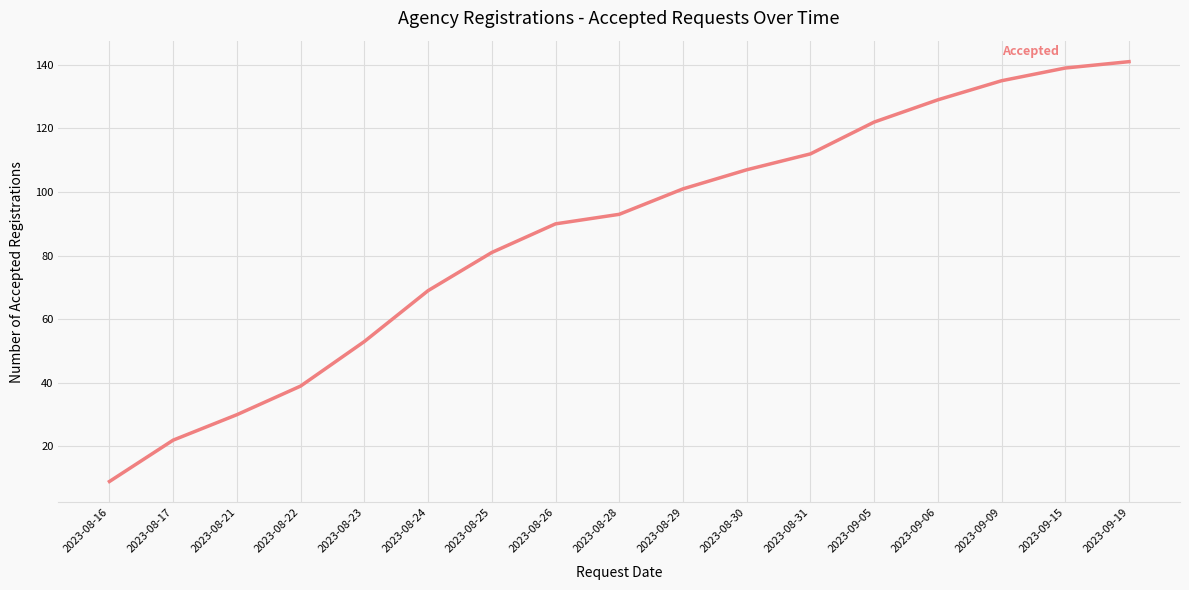

How many lines are shown in the chart?

1